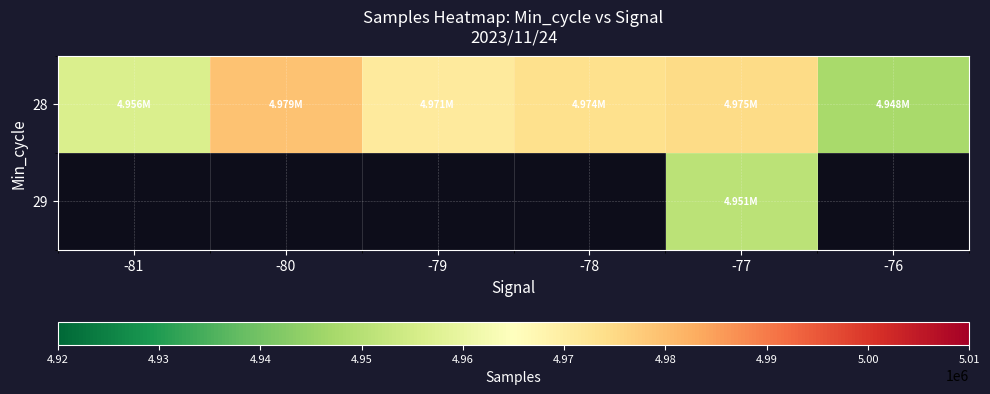

Which series has the largest total across all categories?

28